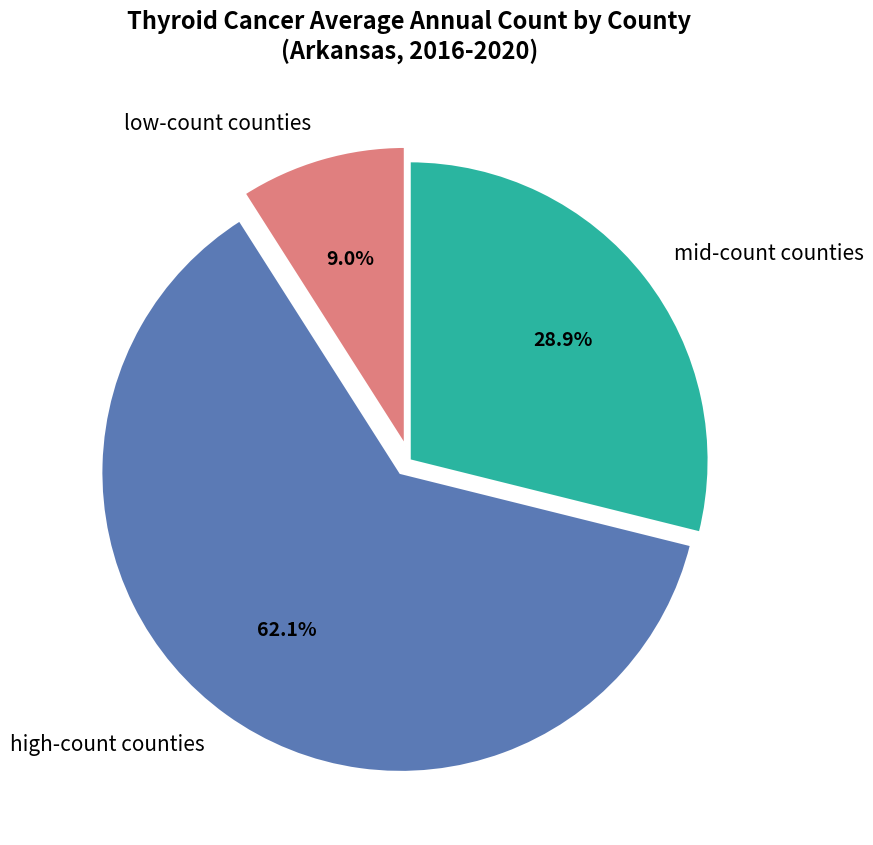

Which slice is the smallest?

low-count counties